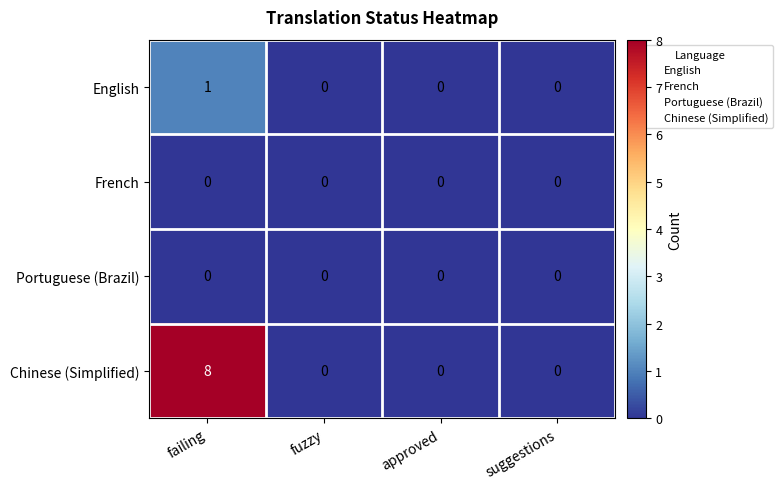

Count the Chinese (Simplified) values in the range 0 to 8.

4